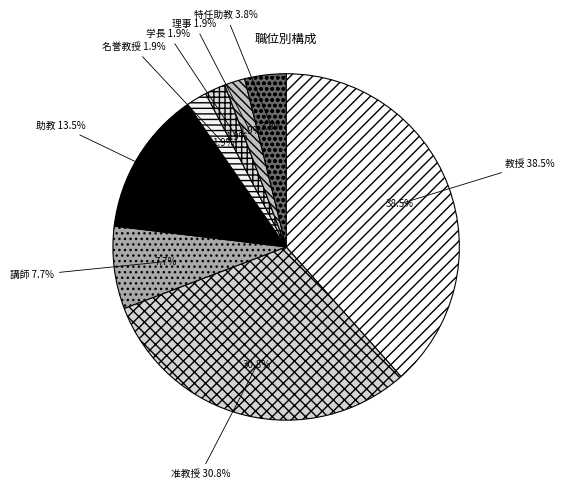

Does 講師 represent more than half of the total?

No